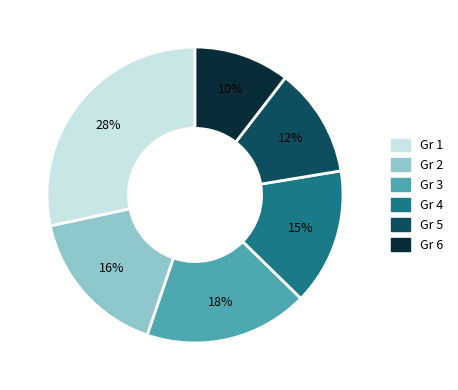

To the nearest percent, what is the combined percentage of Gr 3 and Gr 5?

30%